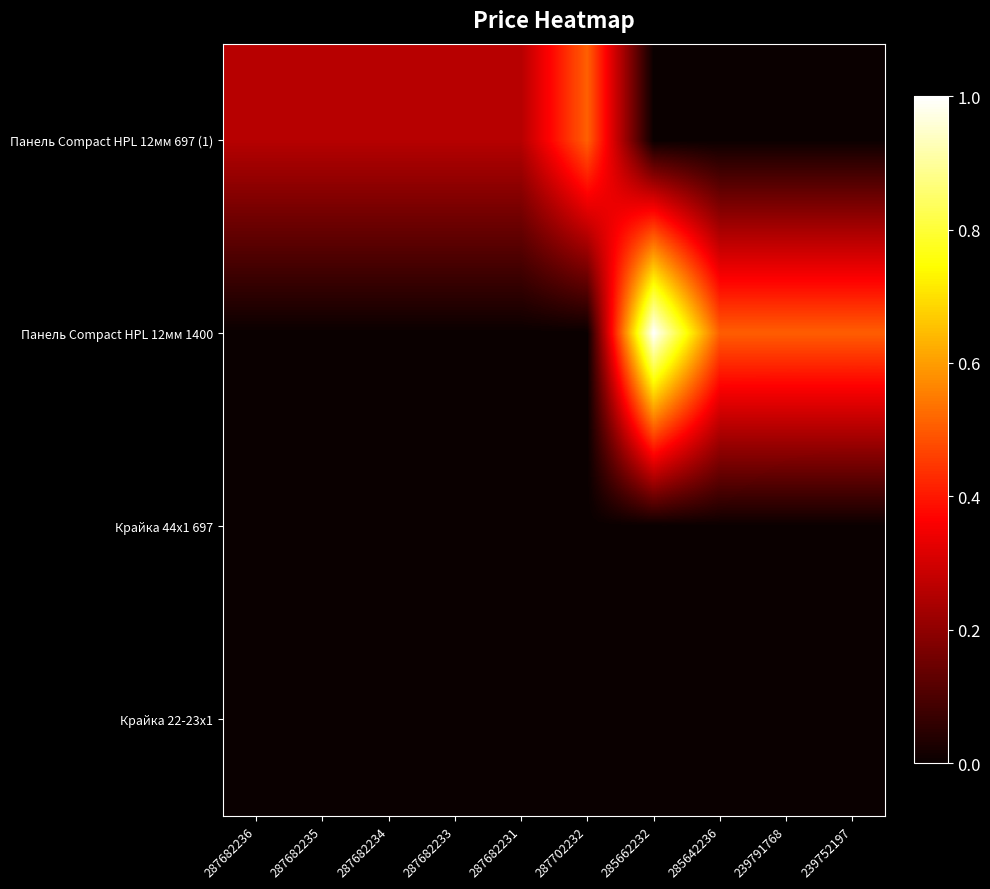

What is the spread (max minus min) of values at 287682236?

0.3